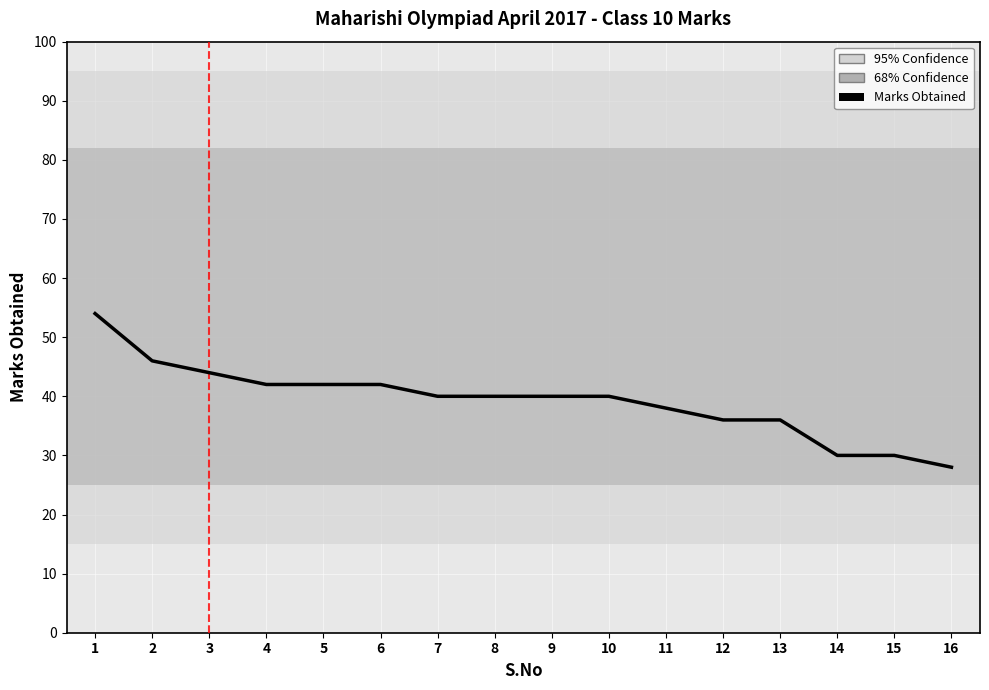

The value at 11 is 38. True or false?

True